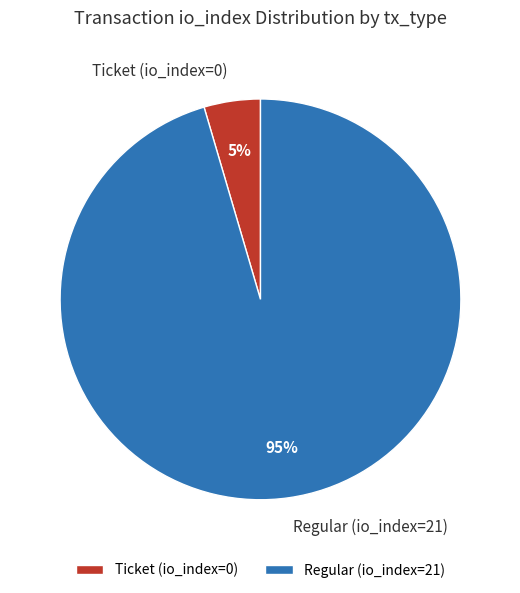

Which category has the biggest portion of the pie?

Regular (io_index=21)